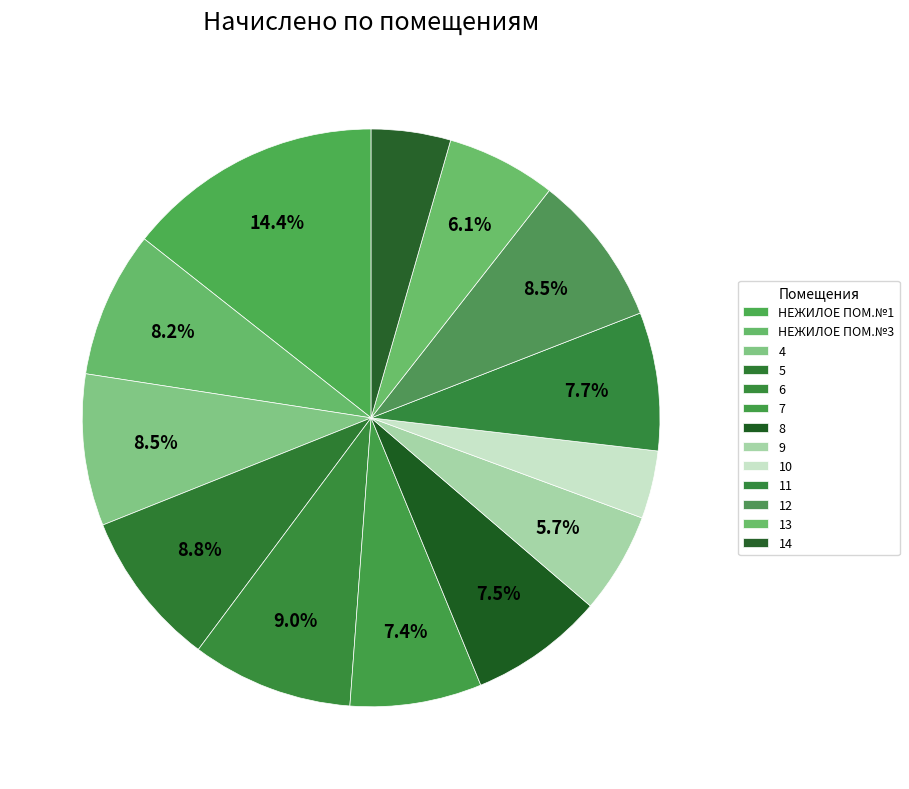

The 6 slice represents 9% of the pie. True or false?

True